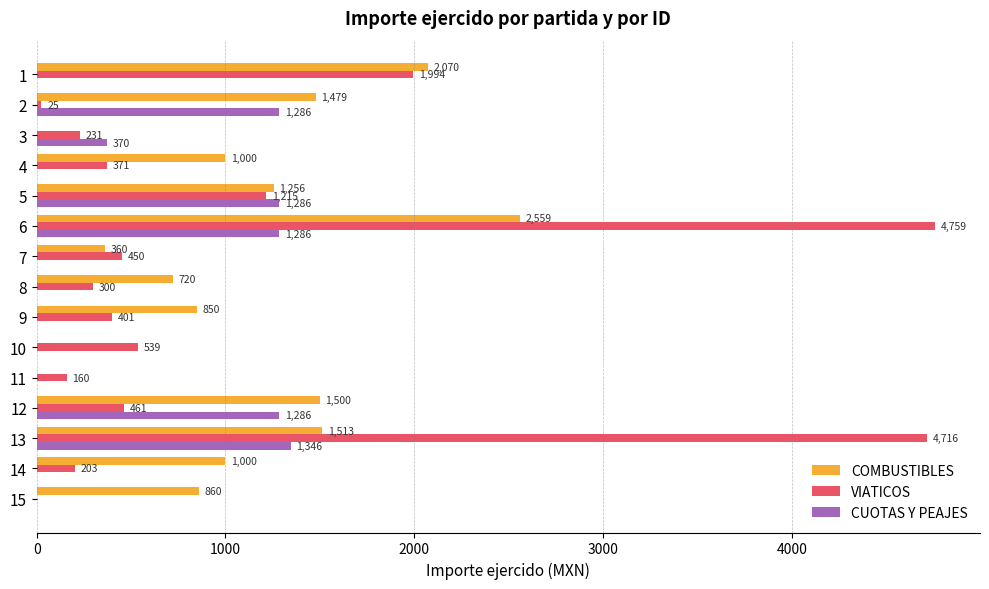

Which series has the largest total across all categories?

VIATICOS